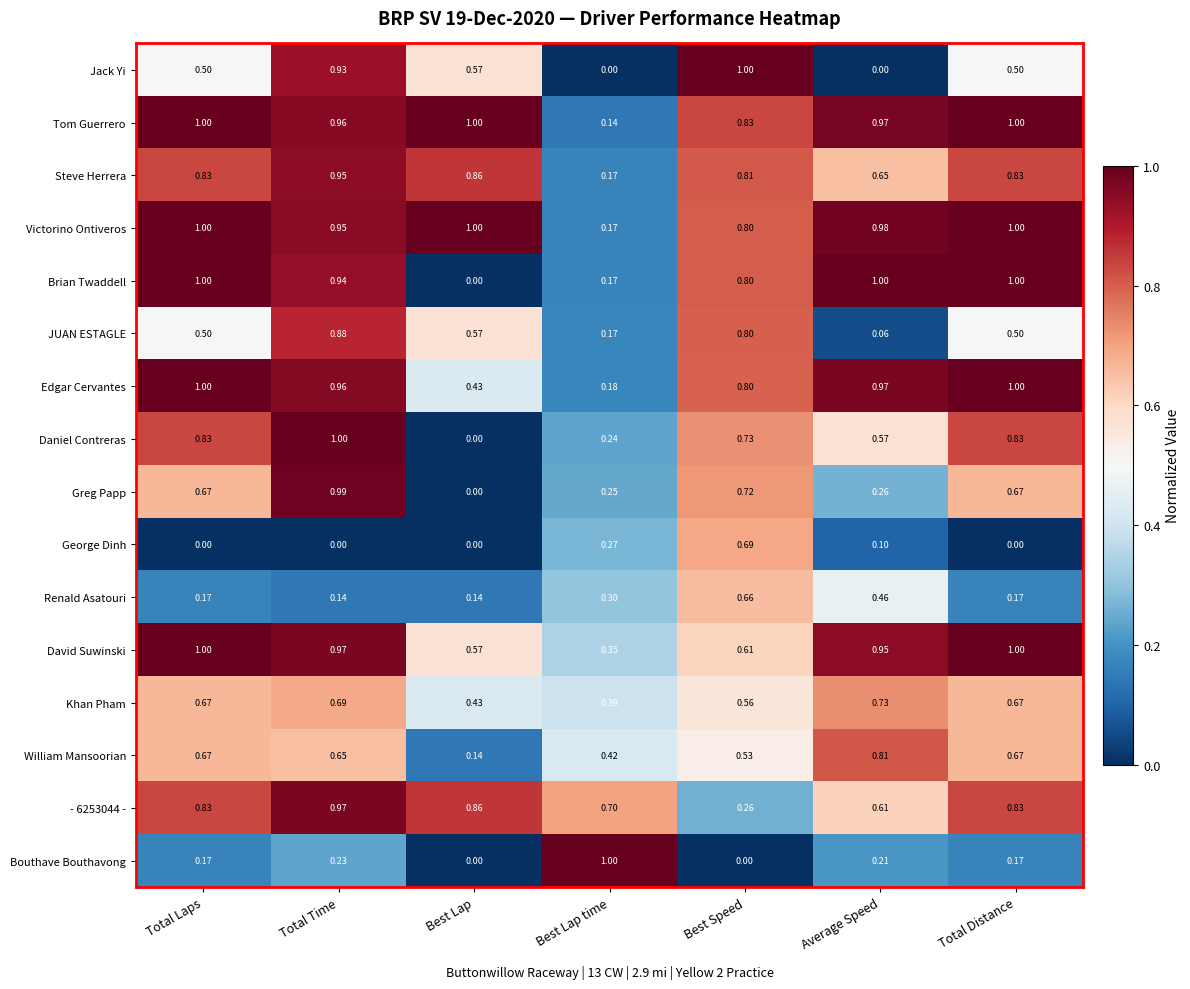

Between Best Speed and Total Distance, which series saw the biggest shift?

George Dinh